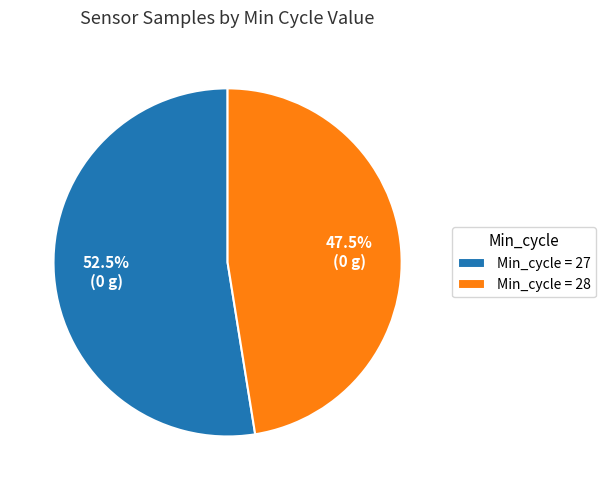

Rank the categories by value from highest to lowest.

Min_cycle = 27, Min_cycle = 28